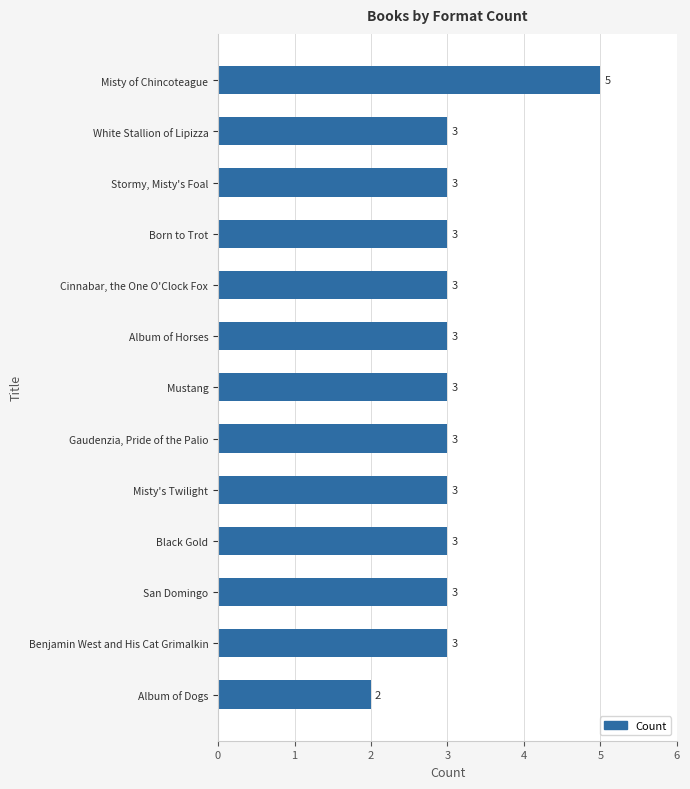

Does the chart contain any negative values?

No